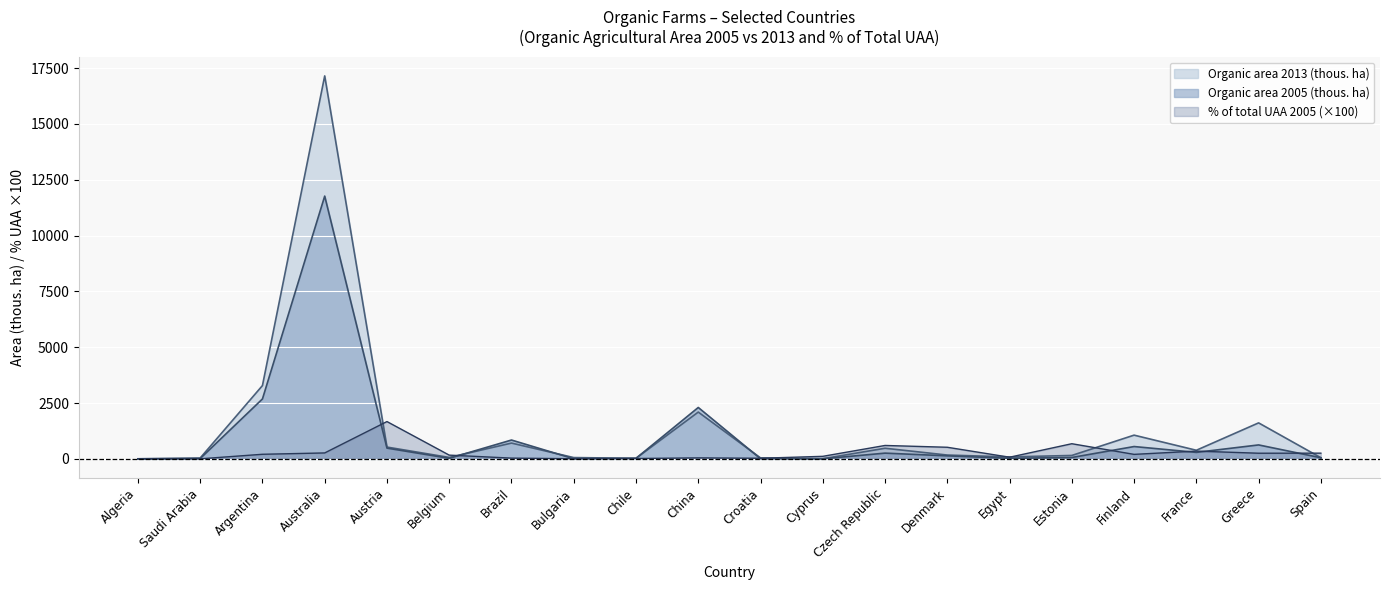

List the series in order of their overall mean, lowest first.

% of total UAA 2005 (×100), Organic area 2005 (thous. ha), Organic area 2013 (thous. ha)